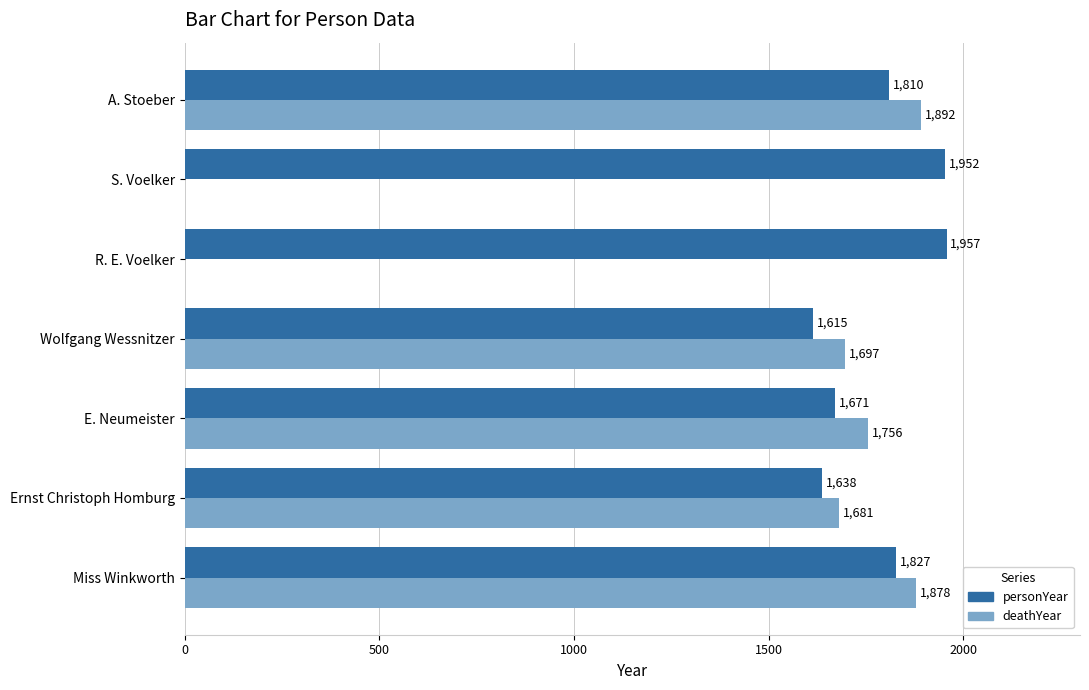

Which label corresponds to the largest value in the chart?

R. E. Voelker